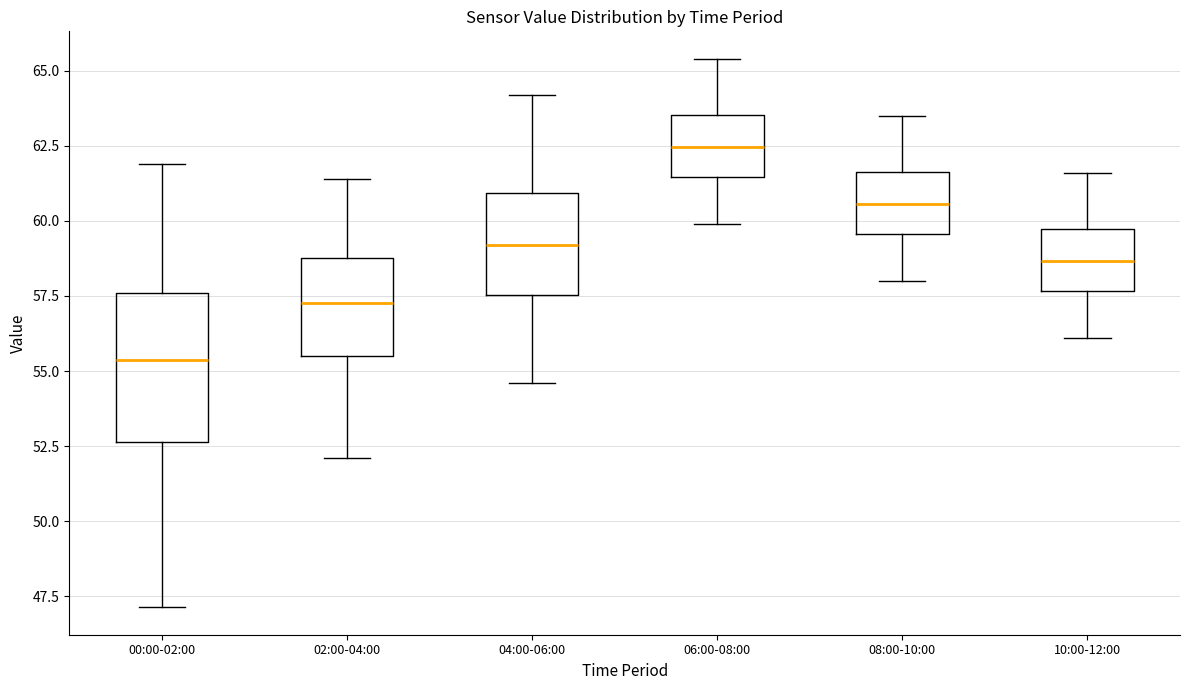

Which box is the tallest, from its lower edge to its upper edge?

00:00-02:00